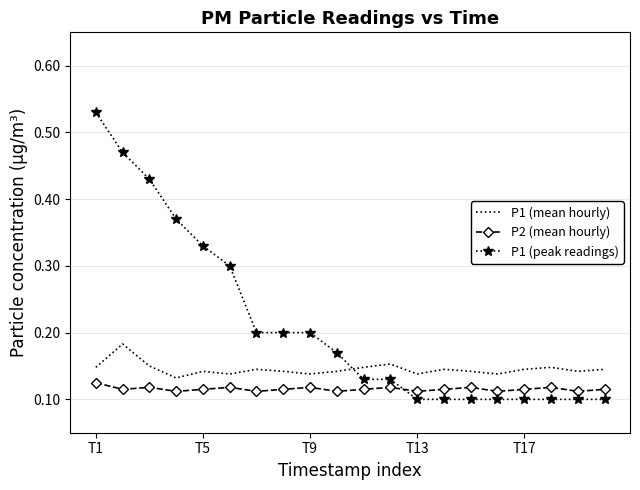

Which series has the widest spread of values?

P1 (peak readings)